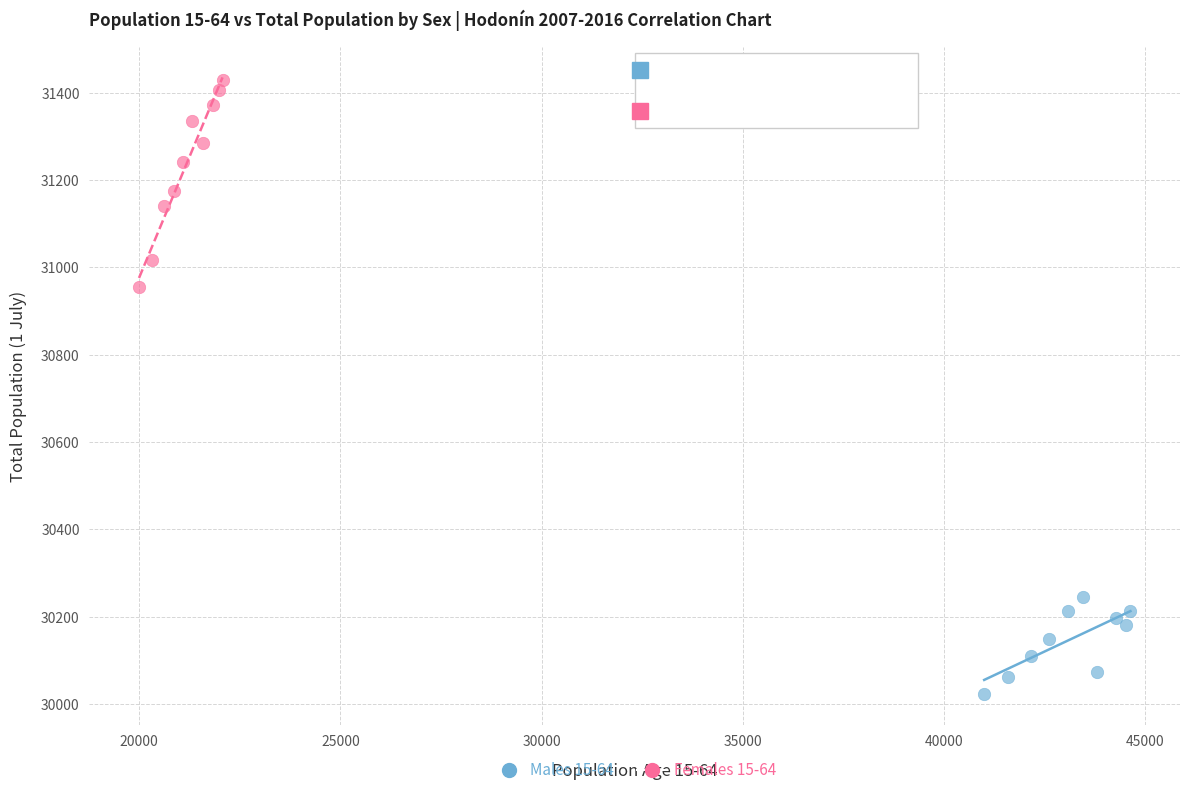

Which series has the largest Y range (max minus min)?

Females 15-64